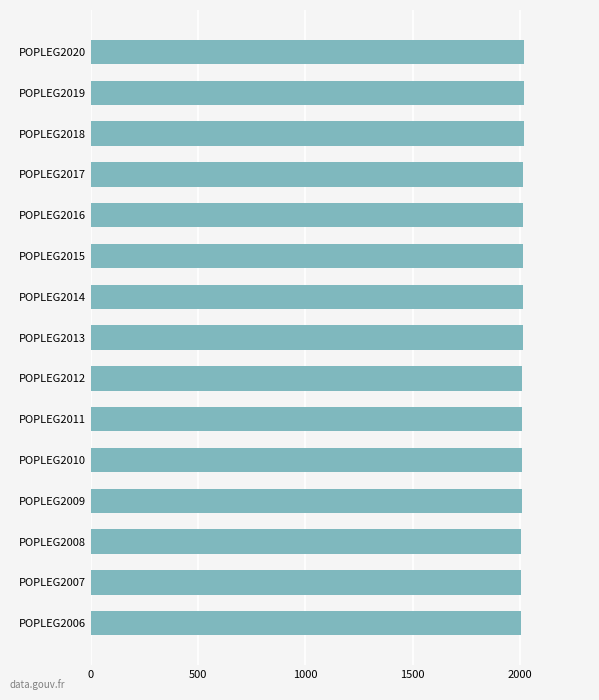

What is the difference between the second highest and minimum values?

13